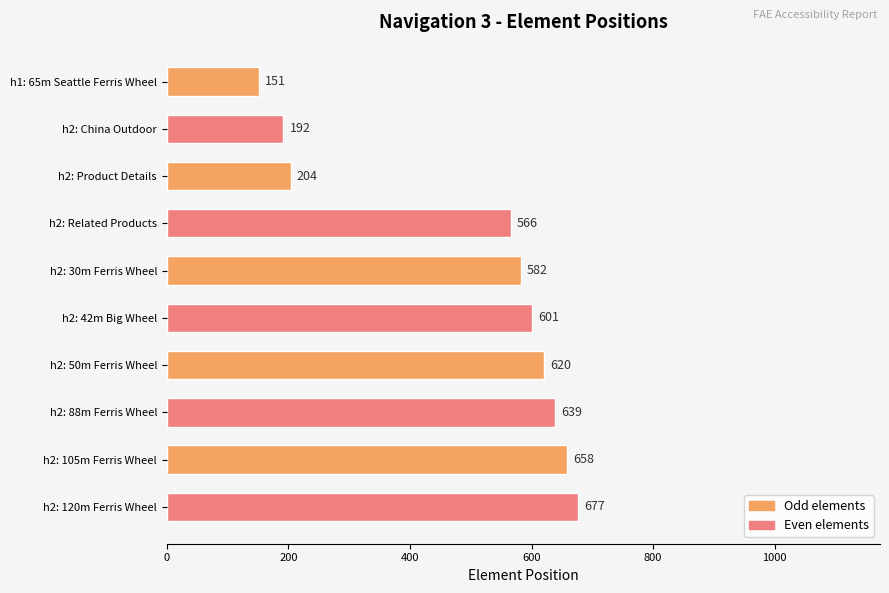

What is the average value?

489